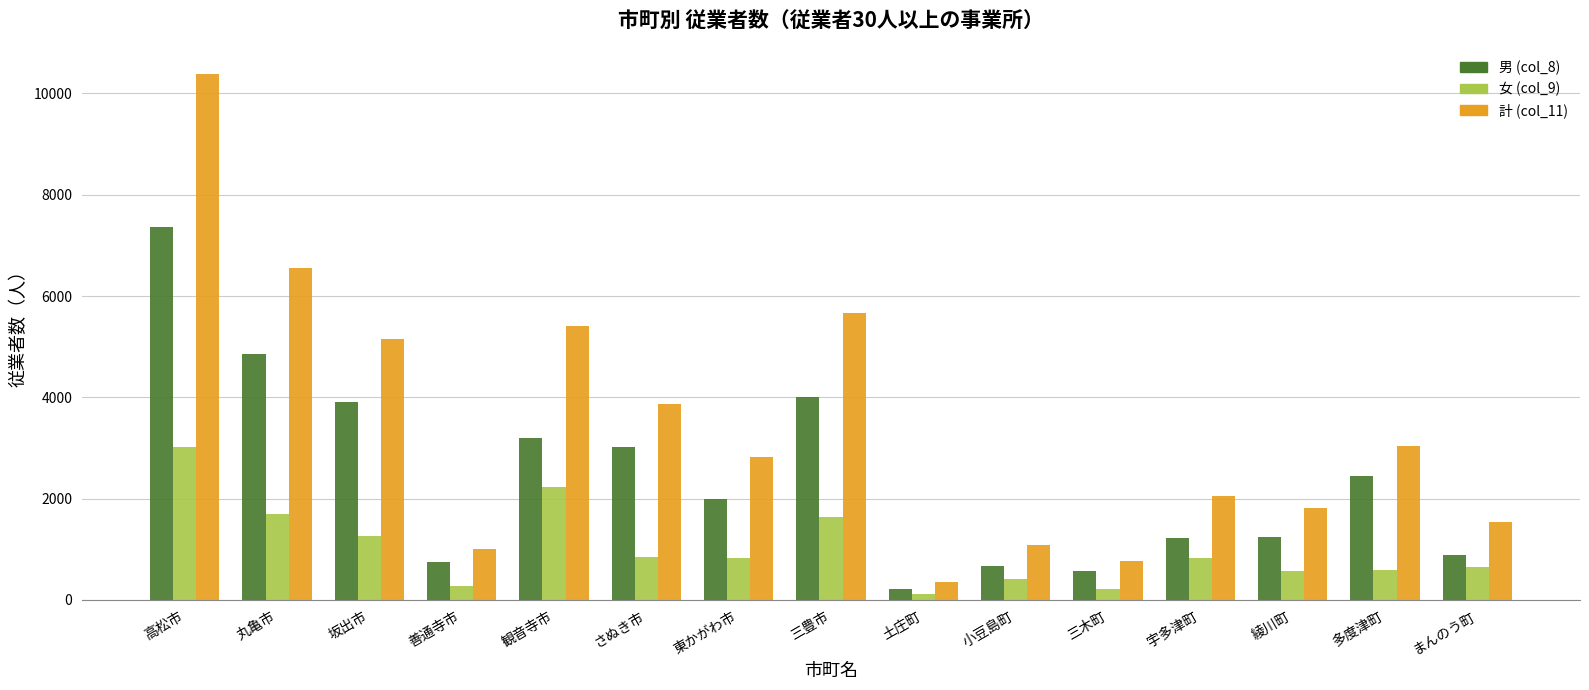

Which series has the widest spread of values?

計 (col_11)